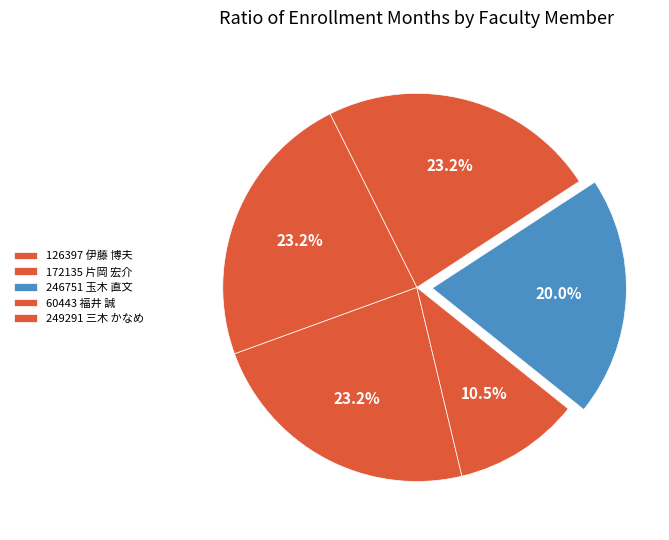

Which category has the biggest portion of the pie?

126397 伊藤 博夫